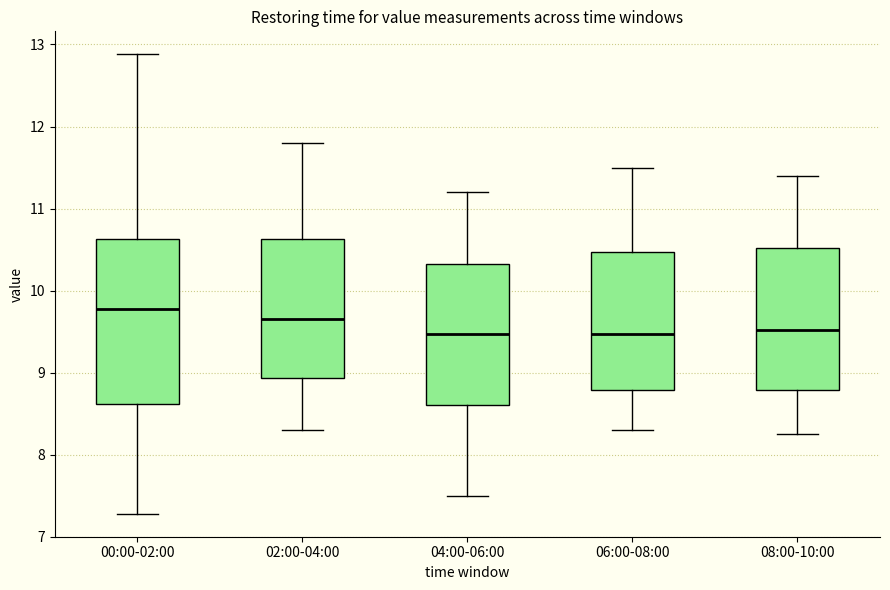

Which box is the tallest, from its lower edge to its upper edge?

00:00-02:00